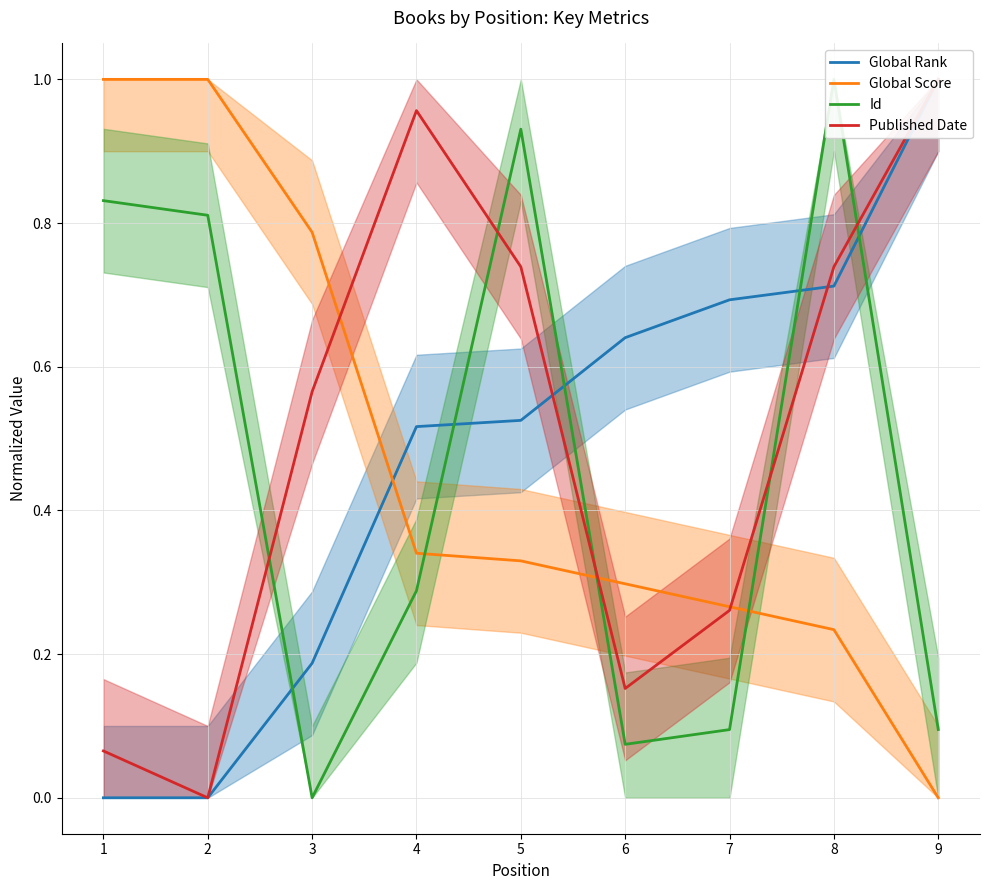

What is the difference between the Global Score values at 8 and 4?

0.1